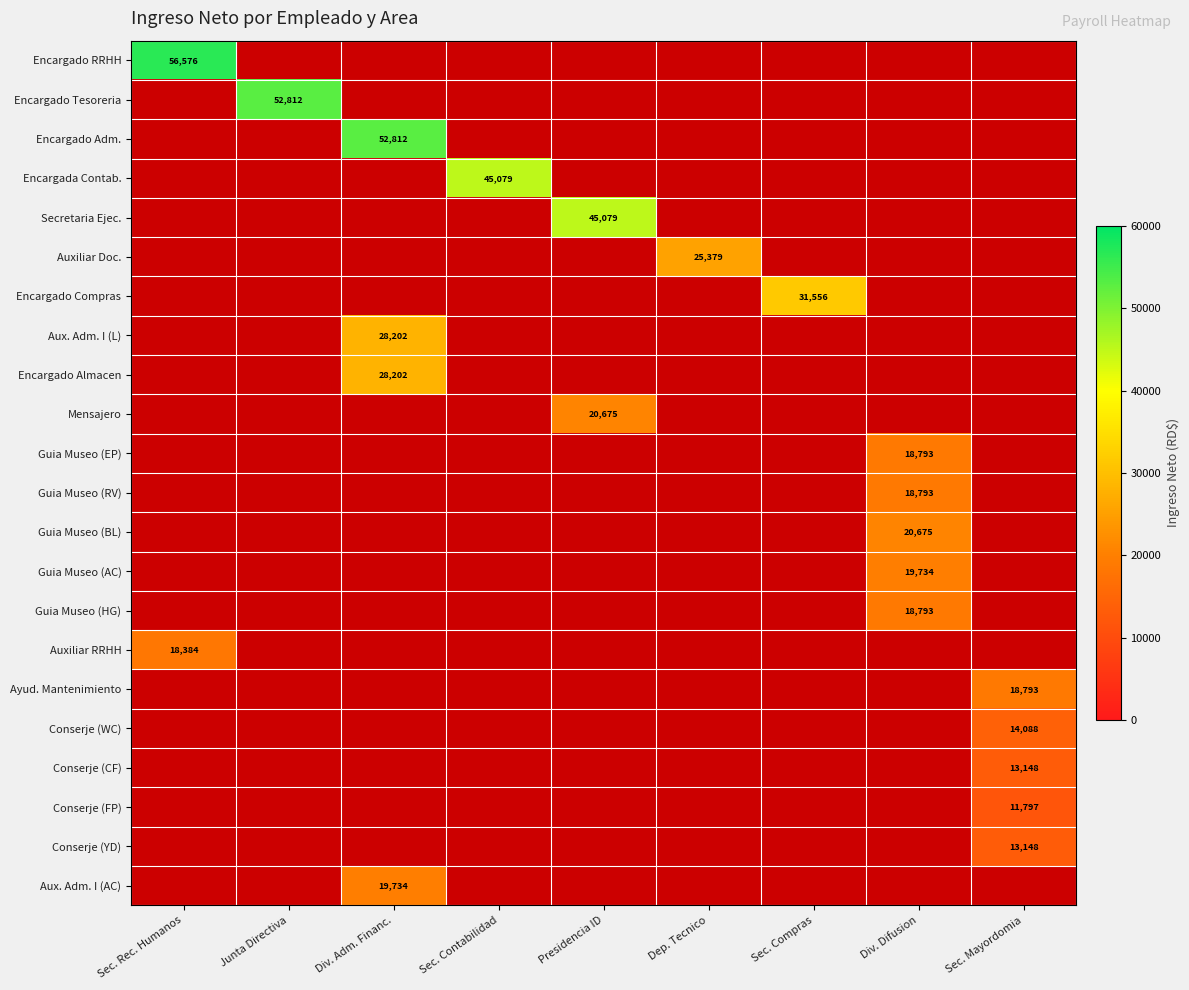

True or false: Encargado Compras has a value of 31556.4 at Sec. Compras.

True